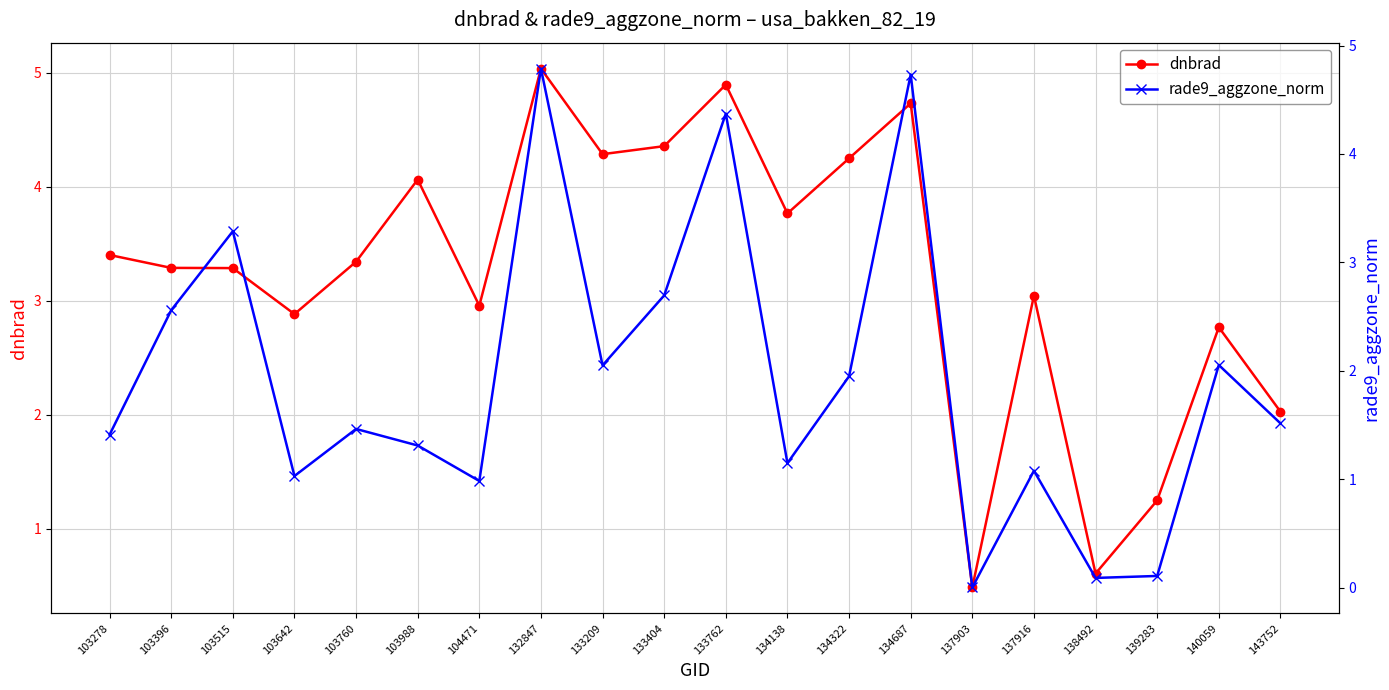

True or false: dnbrad has more than 0 interior local peaks.

True